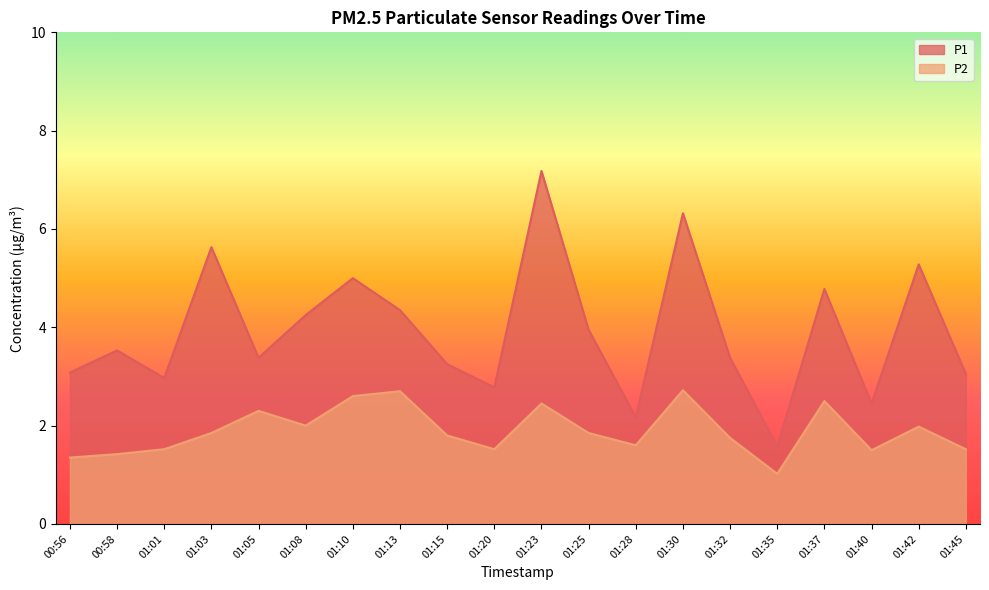

True or false: P1 and P2 cross at least once.

False